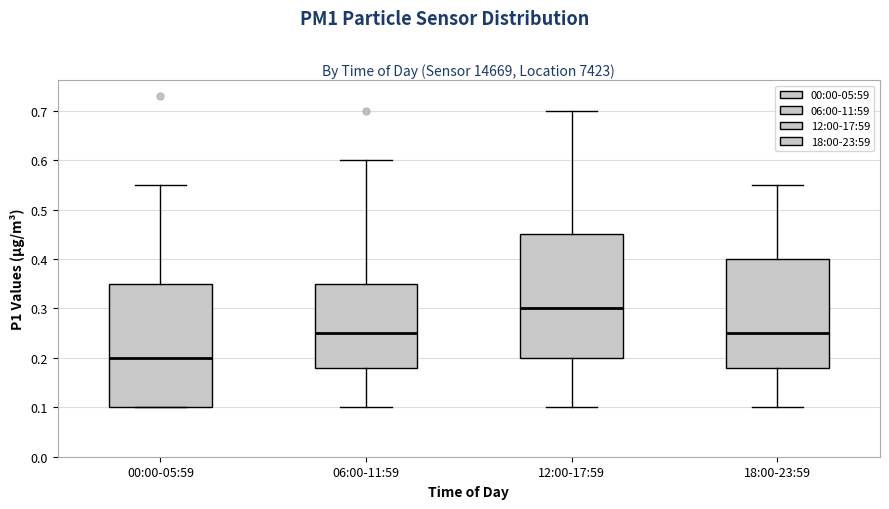

Where does the lower whisker of the box for 12:00-17:59 end on the y-axis? The values are not printed on the chart, so give them approximately, as read against the axis.

0.10